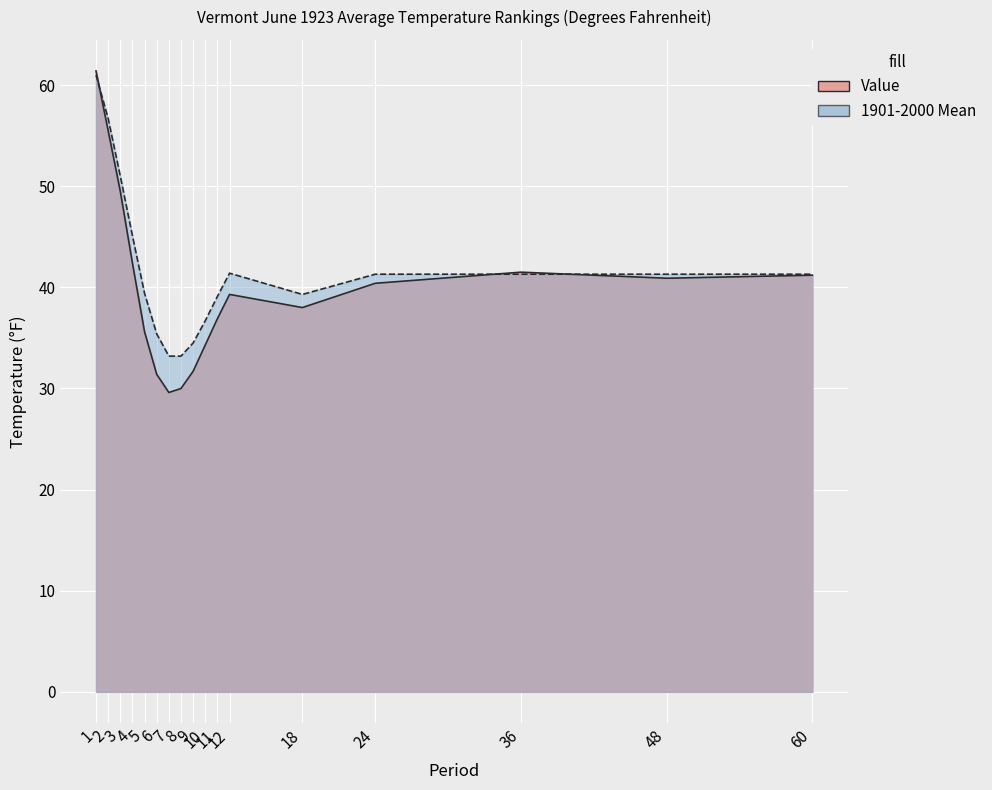

True or false: 1901-2000 Mean has more than 0 points higher than both neighbors.

True